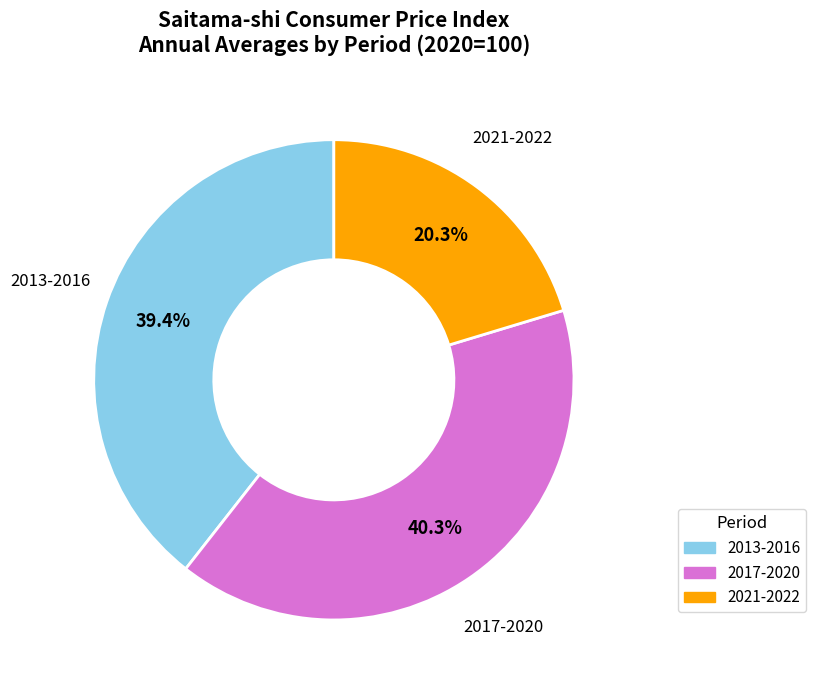

How many slices are in this pie chart?

3